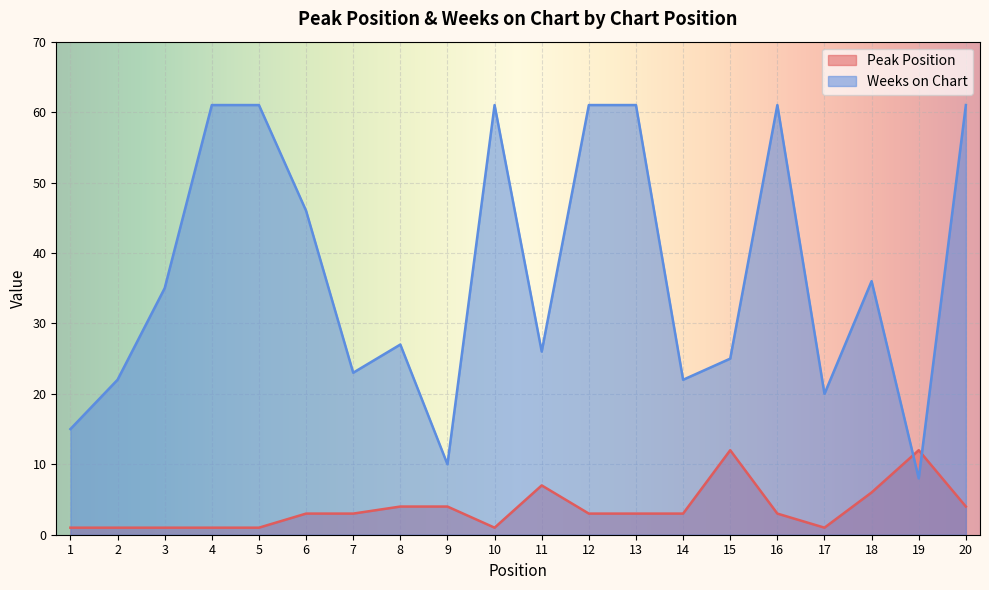

The value of Weeks on Chart at 16 is 61. True or false?

True